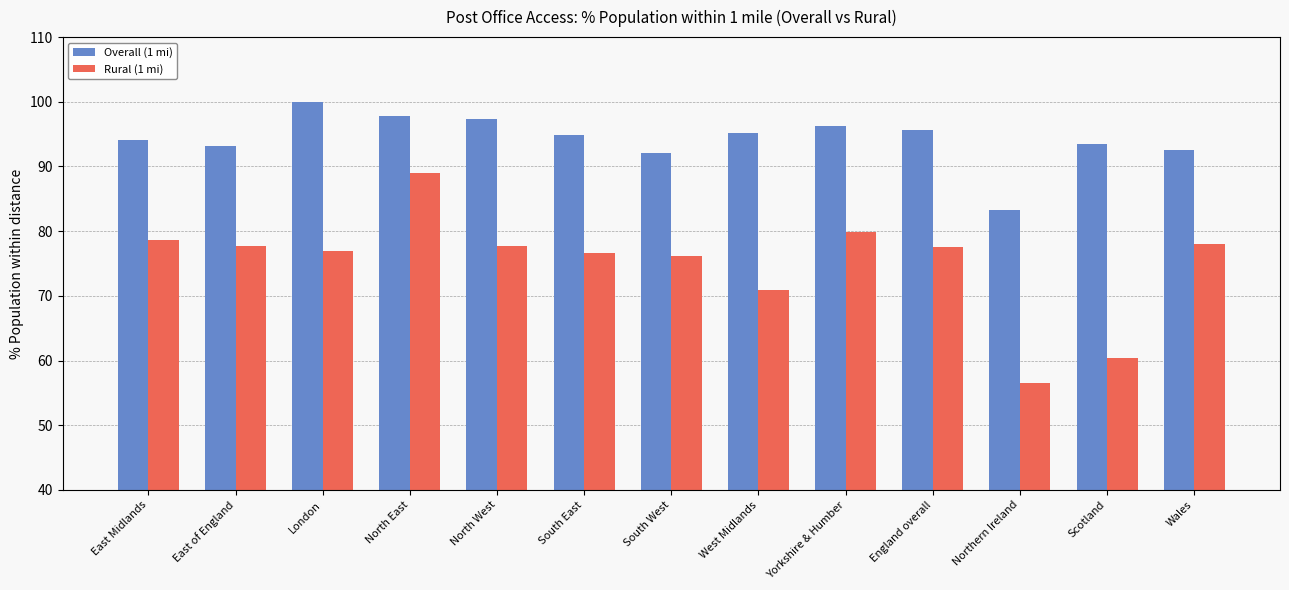

At which label is Rural (1 mi) closest to 72?

West Midlands